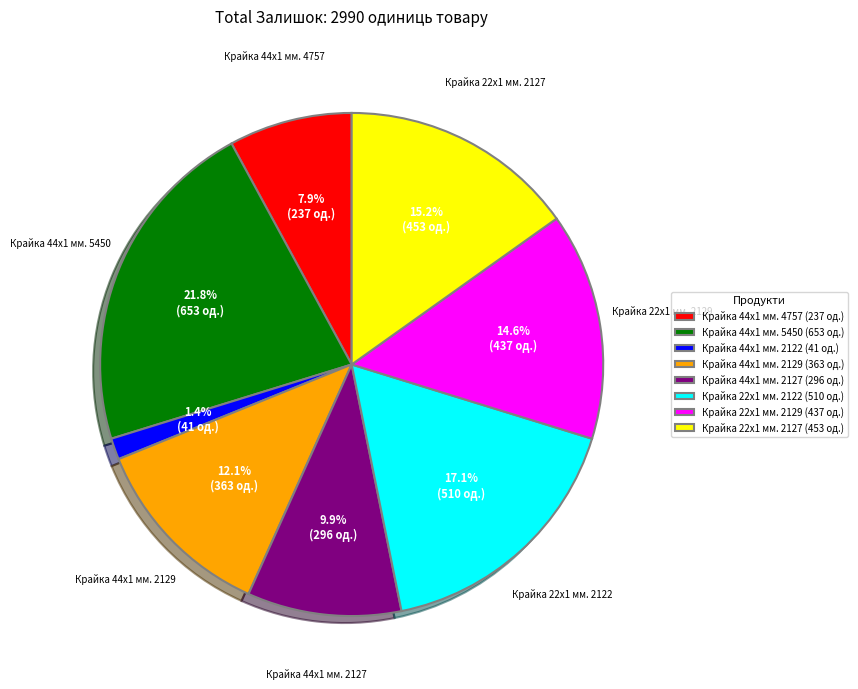

To the nearest percent, what is the difference between the Крайка 44x1 мм. 2129 and Крайка 22x1 мм. 2127 slice percentages?

3%